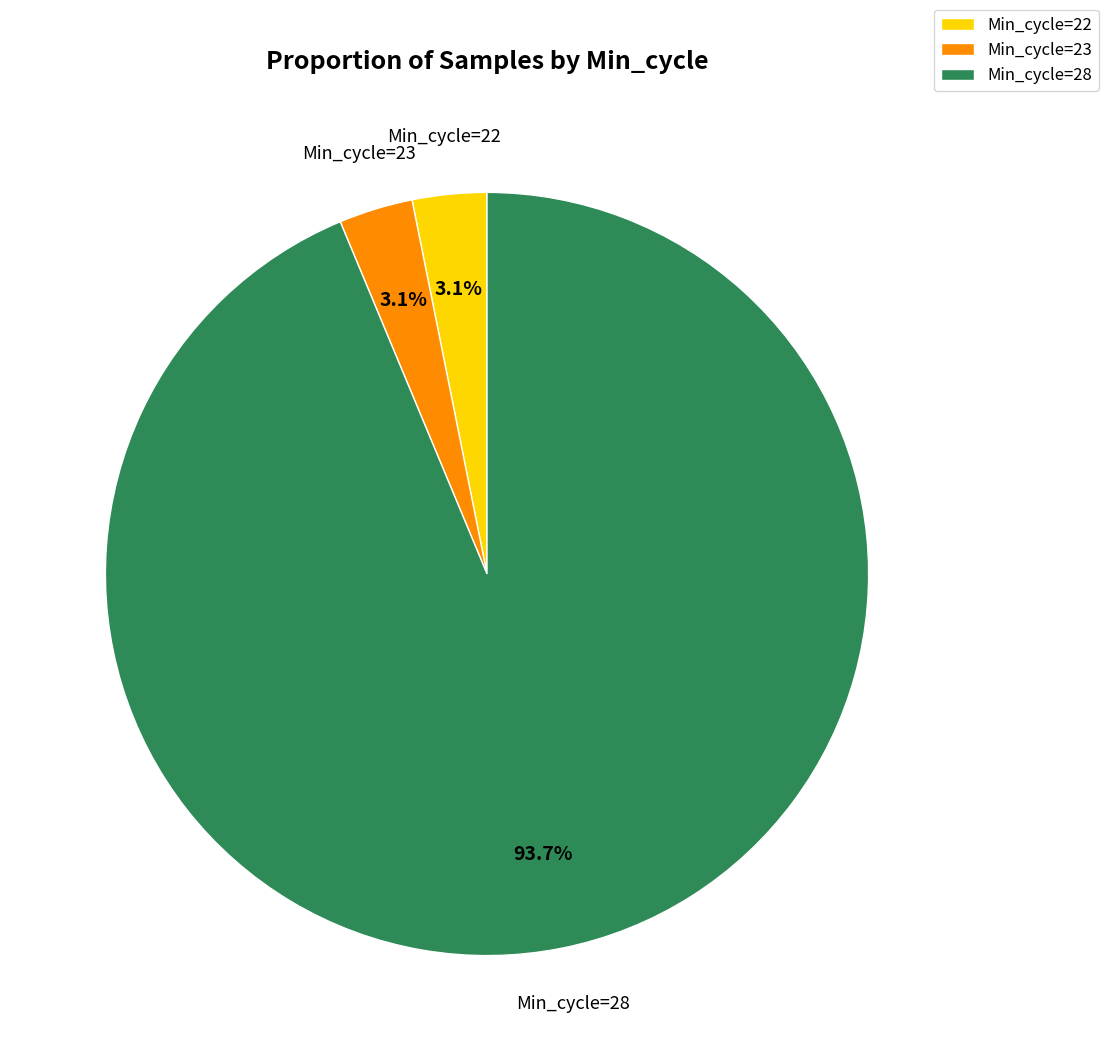

What is the largest slice in the pie chart?

Min_cycle=28